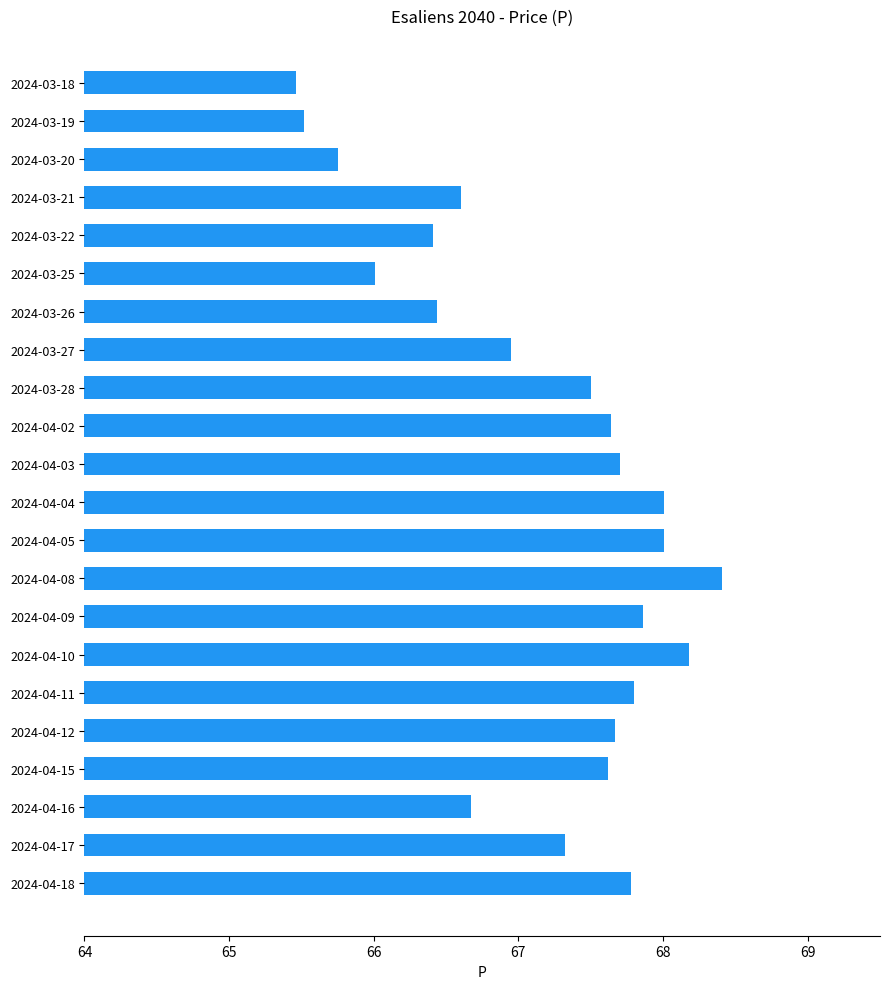

What is the change in value from 2024-04-15 to 2024-04-05?

+0.4